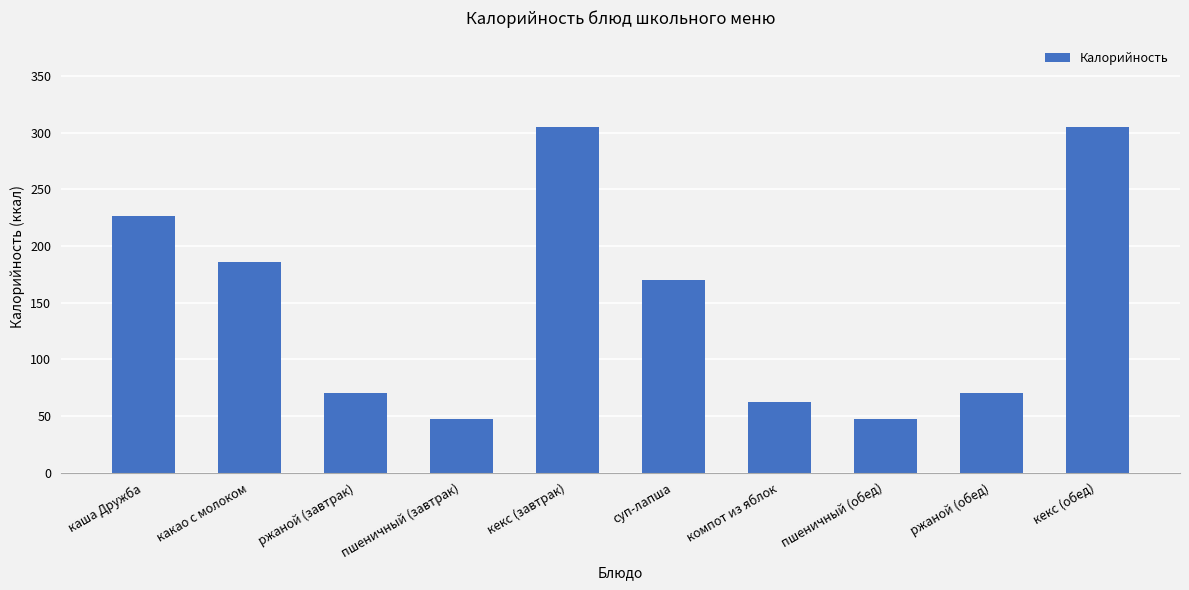

True or false: the data shows 305 at кекс (обед).

True